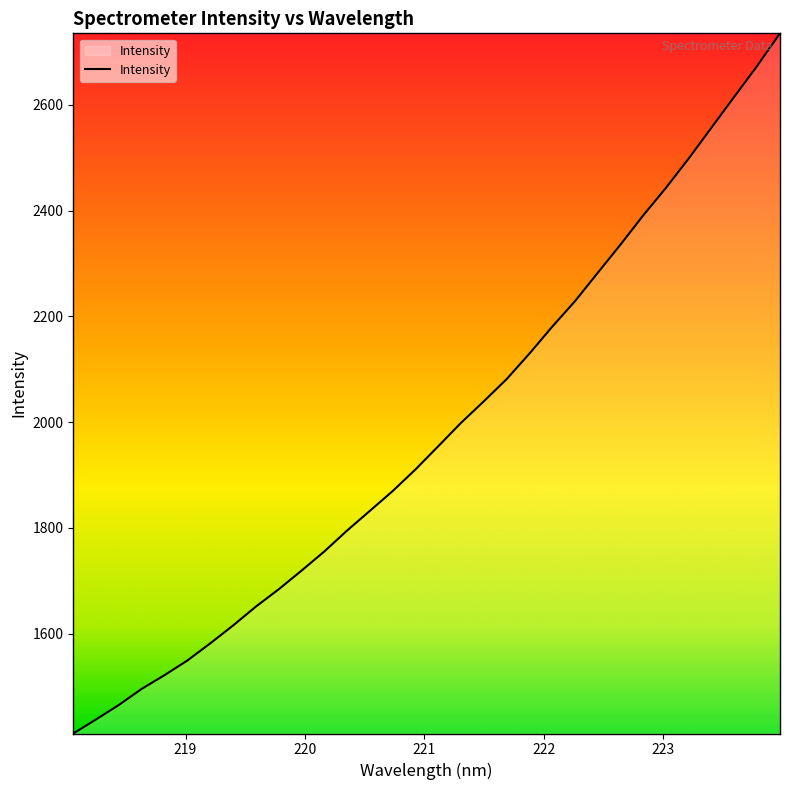

What is the smallest value displayed?

1411.5